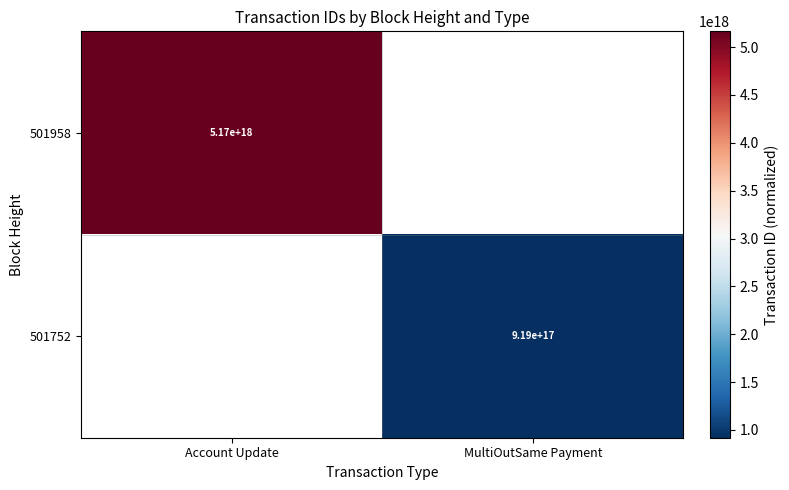

The 501752 series shows 919000000000000000 at MultiOutSame Payment. True or false?

True